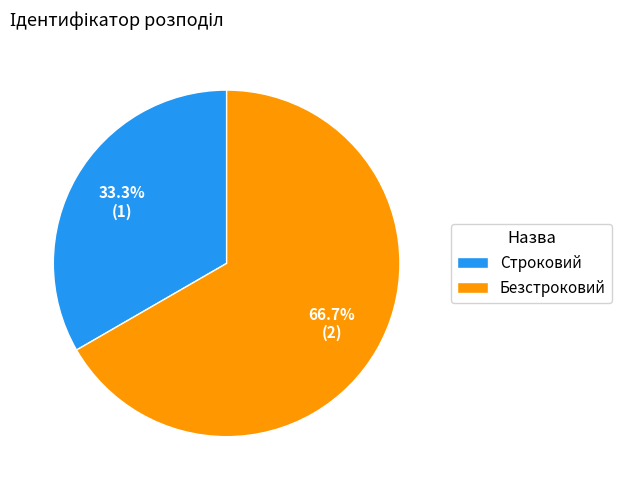

What percentage is the Строковий slice, to the nearest percent?

33%